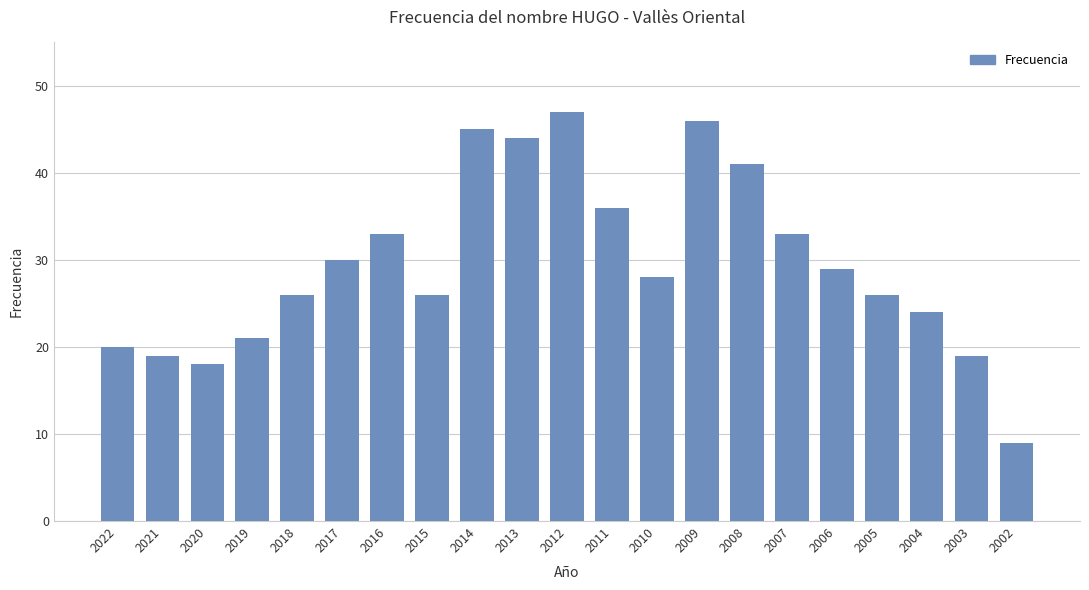

Is it true that the value at 2009 is 11?

False